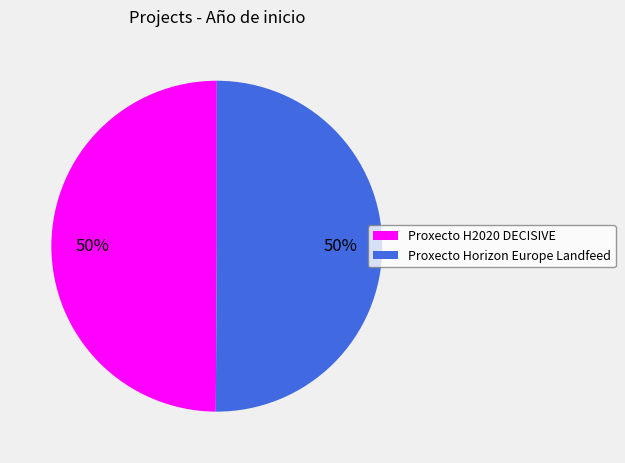

What is the ratio of the value at Proxecto Horizon Europe Landfeed to the value at Proxecto H2020 DECISIVE?

1.0